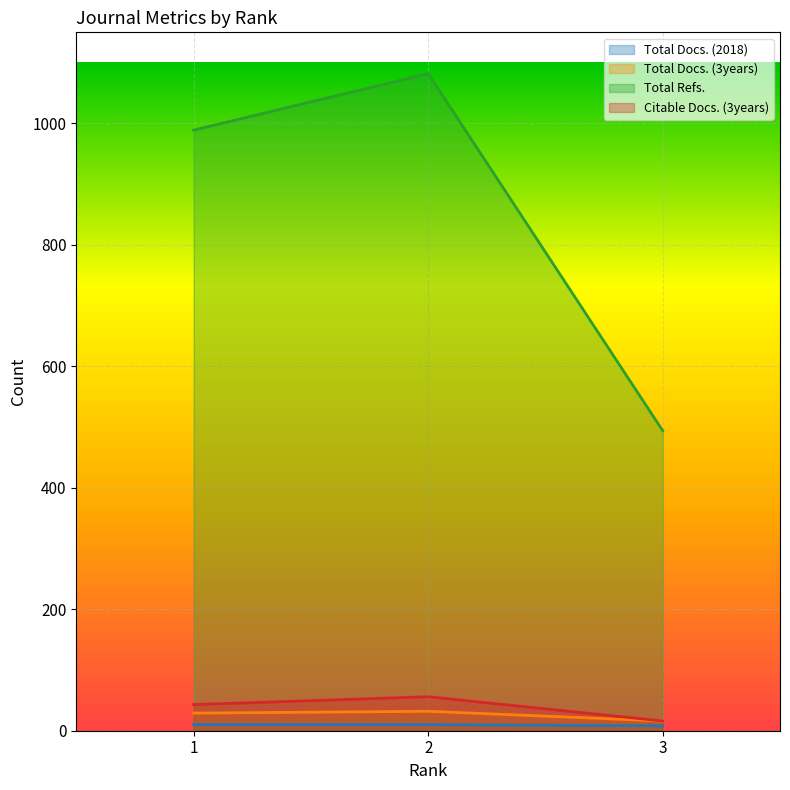

Which series has the largest total across all categories?

Total Refs.